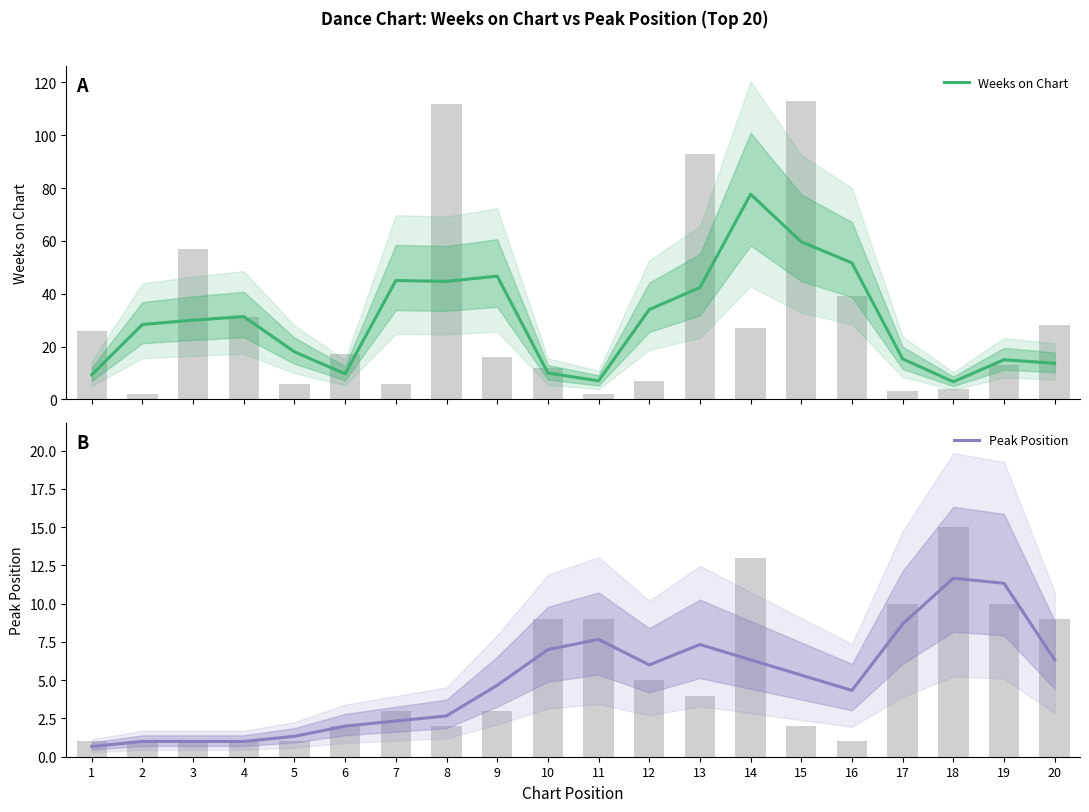

Between 5 and 10, which series saw the biggest shift?

Weeks on Chart